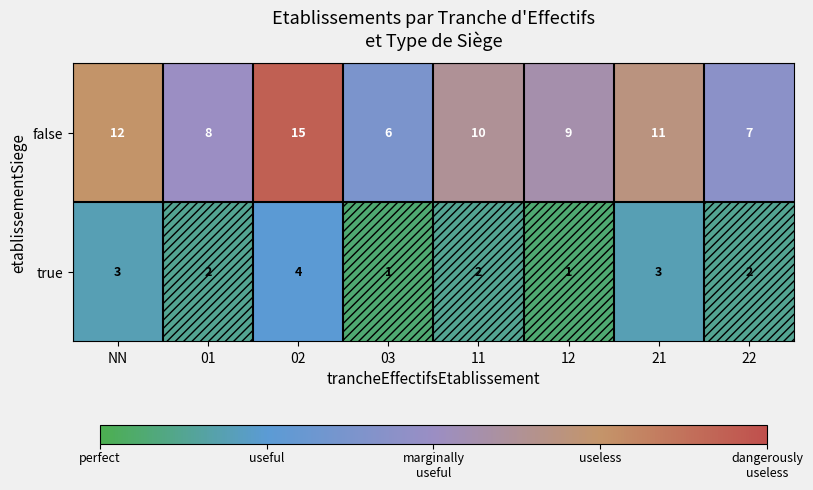

Count the true values in the range 2 to 3.

5